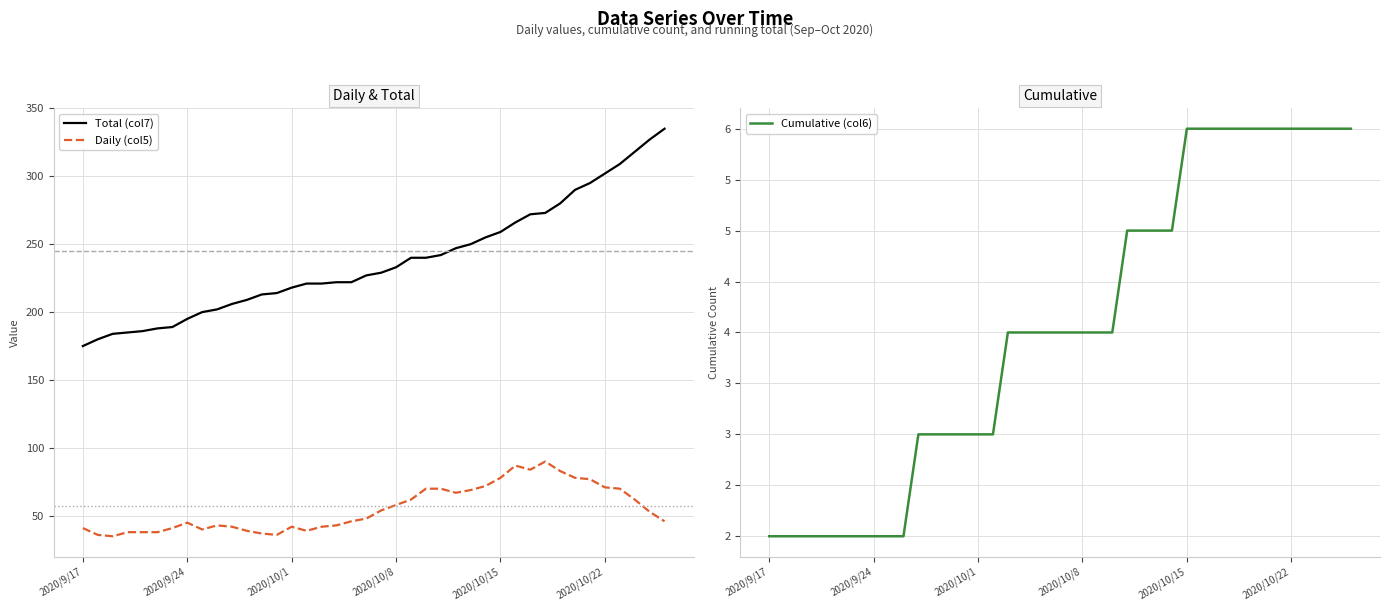

Which series has the largest total across all categories?

Total (col7)